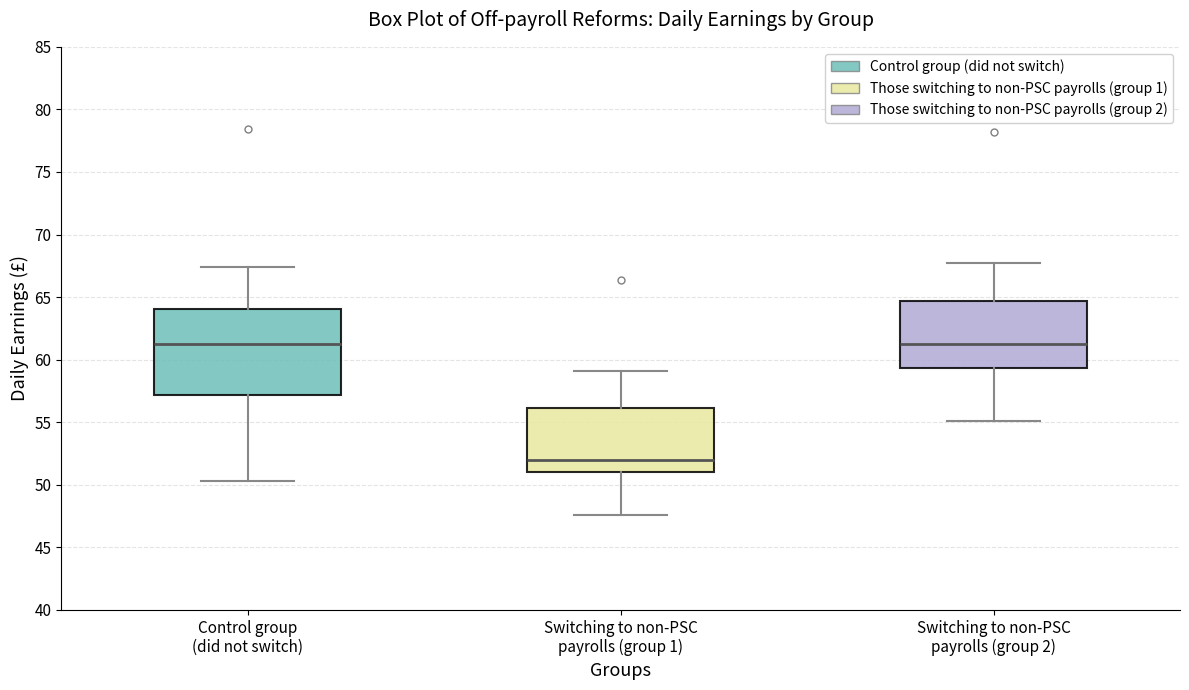

Which box has the lowest median line?

Switching to non-PSC payrolls (group 1)